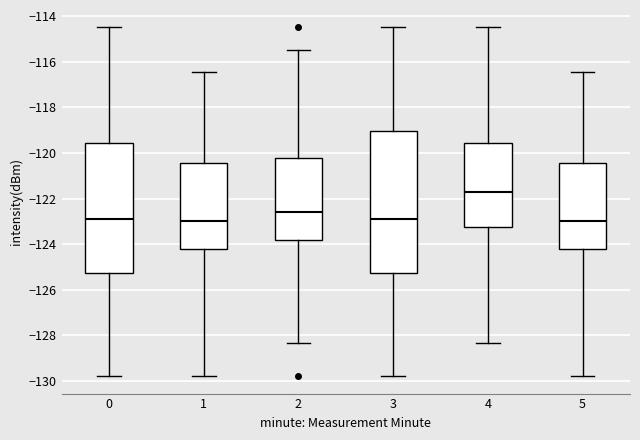

Reading left to right, transcribe this box plot: for each box, give where its median line is, the range the box spans, and where its two whiskers end, as read against the y-axis. The values are not printed on the chart, so give them approximately, as read against the axis.

0: median -122.8, box -125.2 to -119.6, whiskers -129.8 to -114.6
1: median -123.0, box -124.2 to -120.4, whiskers -129.8 to -116.4
2: median -122.6, box -123.8 to -120.2, whiskers -128.4 to -115.6
3: median -122.8, box -125.2 to -119.0, whiskers -129.8 to -114.6
4: median -121.8, box -123.2 to -119.6, whiskers -128.4 to -114.6
5: median -123.0, box -124.2 to -120.4, whiskers -129.8 to -116.4